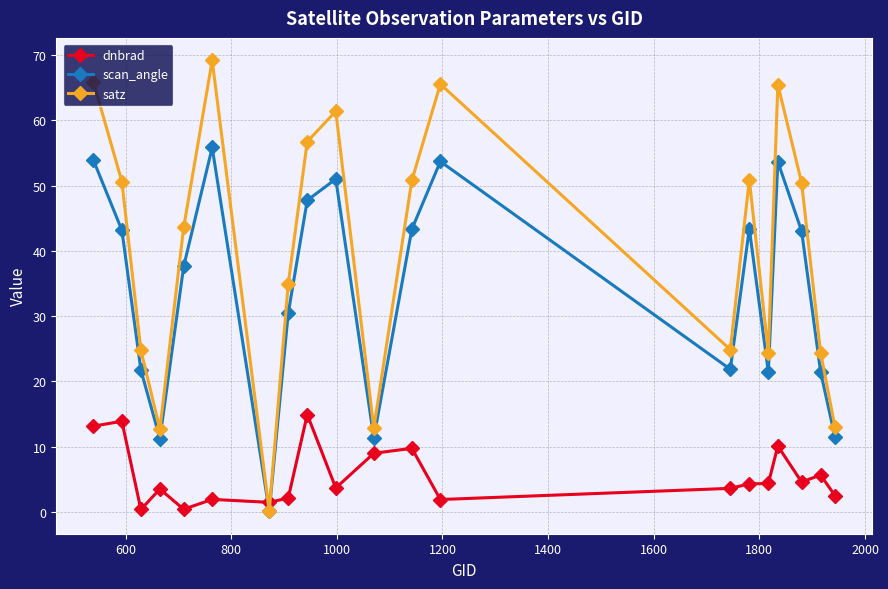

Rank the series by their maximum value, from lowest to highest.

dnbrad, scan_angle, satz